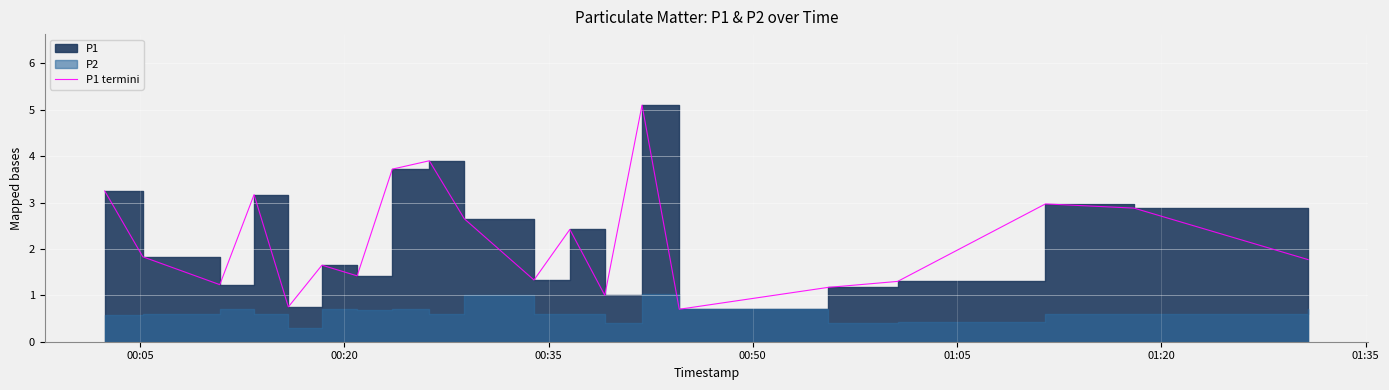

How many interior local valleys (lower than both neighbors) does the data have?

6